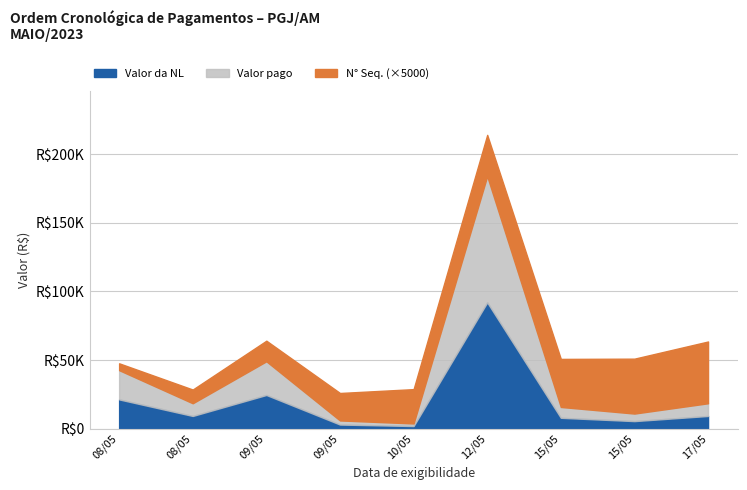

True or false: Valor pago and Valor da NL intersect in this chart.

False